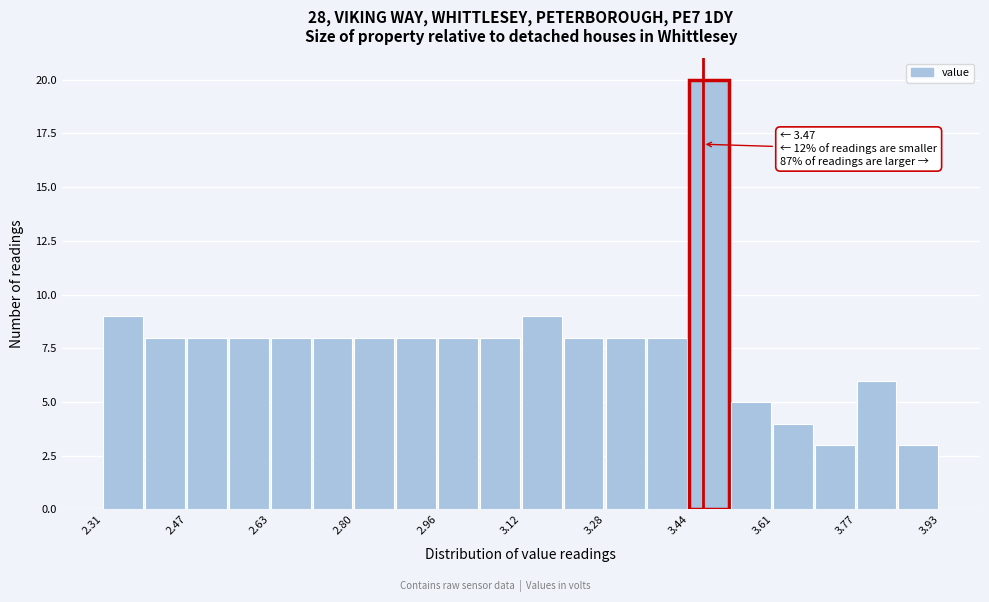

Over which range of the x-axis is the bar tallest?

3.44 to 3.52